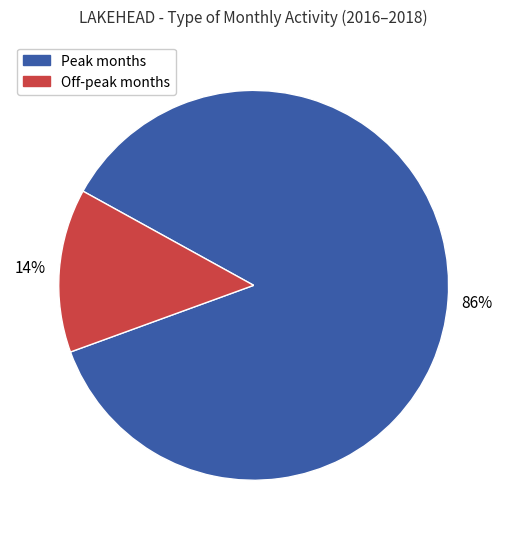

Rank the categories by value from highest to lowest.

Peak months, Off-peak months